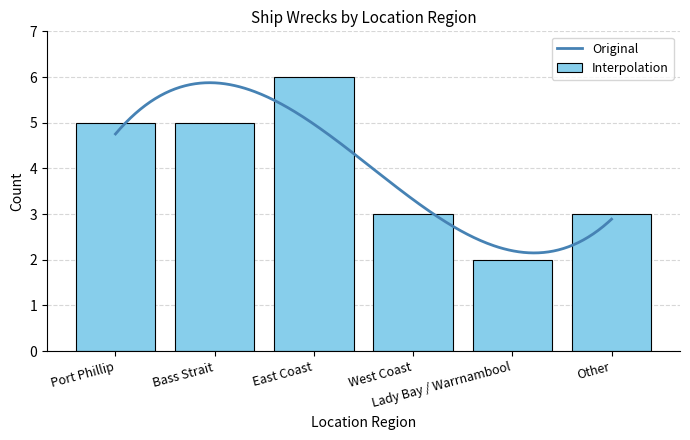

Rank the categories by value from lowest to highest.

Lady Bay / Warrnambool, West Coast, Other, Port Phillip, Bass Strait, East Coast